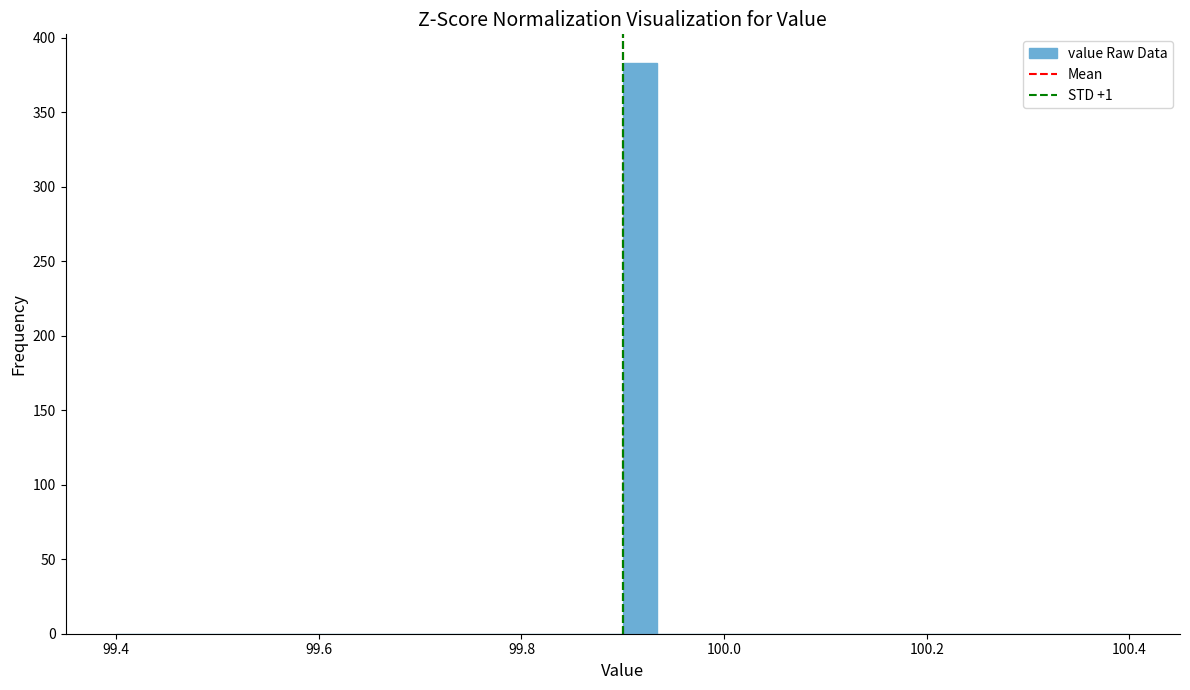

Around what value on the x-axis is the tallest bar? Give the approximate position of its centre, as read against the axis.

99.92